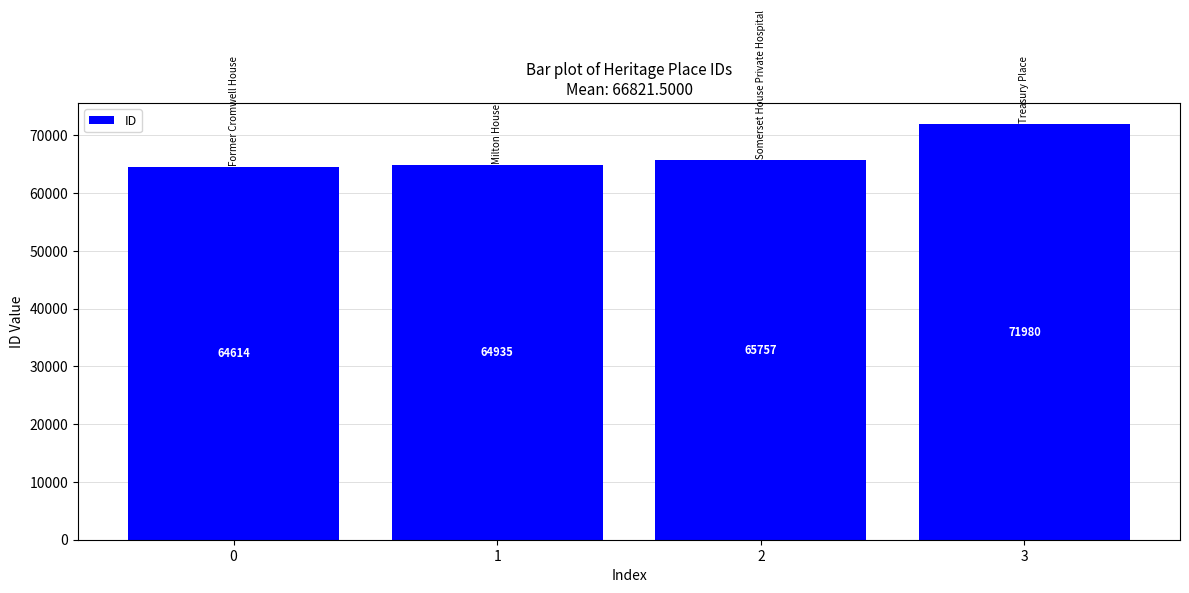

True or false: the data shows 65757 at 2.

True